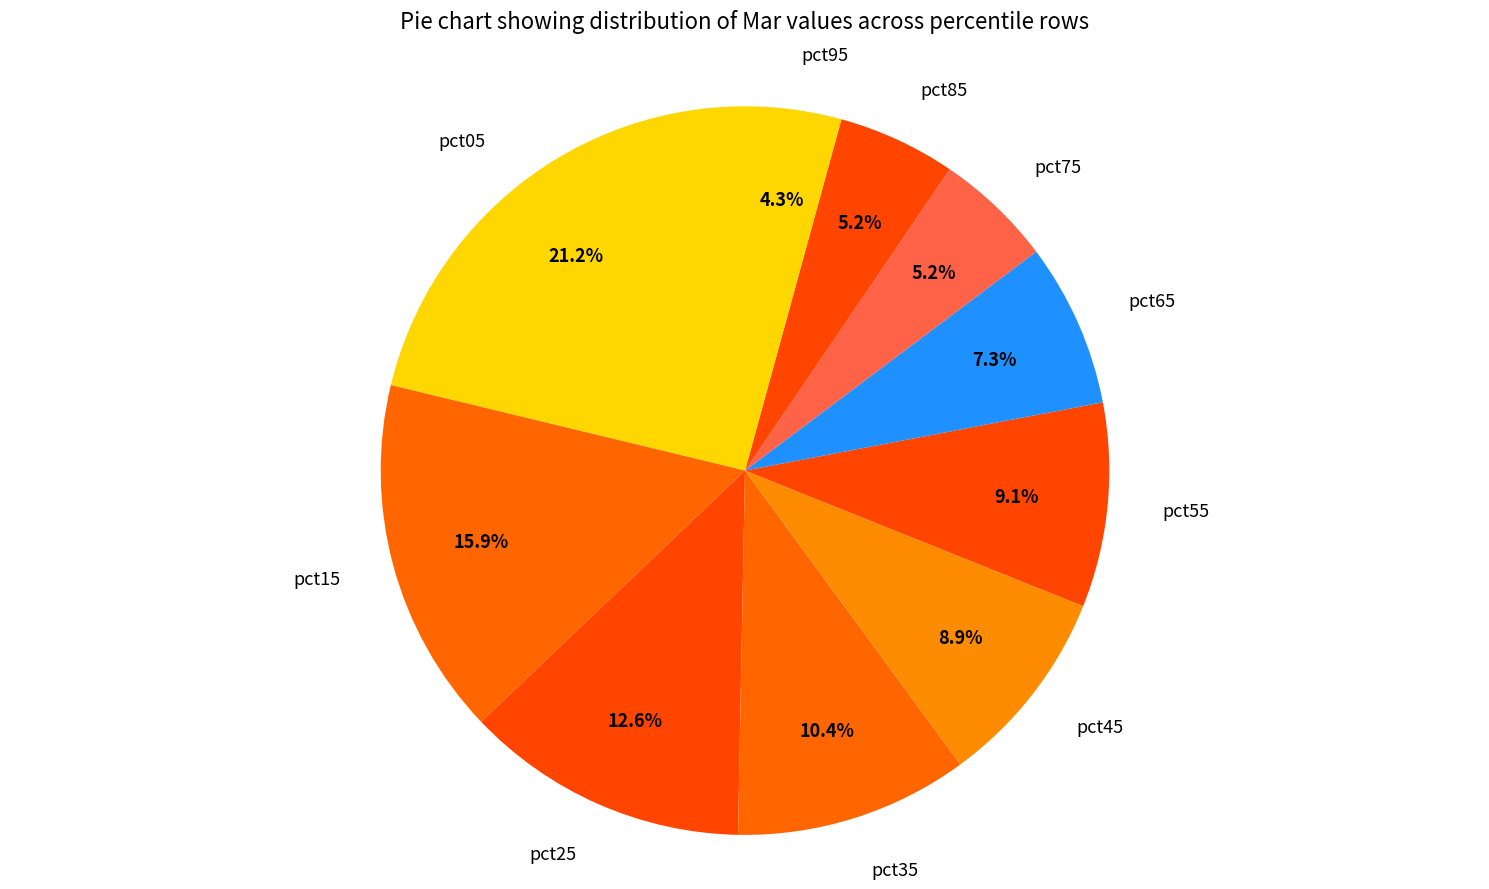

To the nearest percent, what percentage of the pie is pct65?

7%